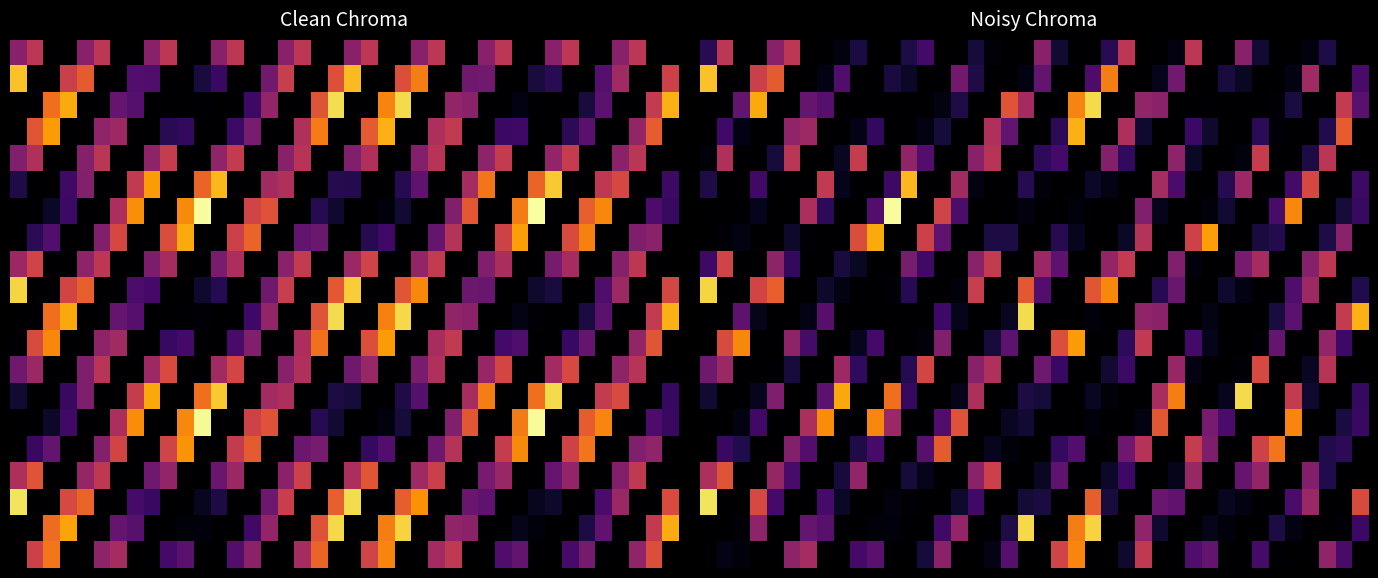

What is the maximum value shown in the chart?

1.0